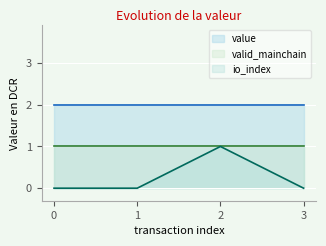

The value of valid_mainchain at 2 is 1.0. True or false?

True